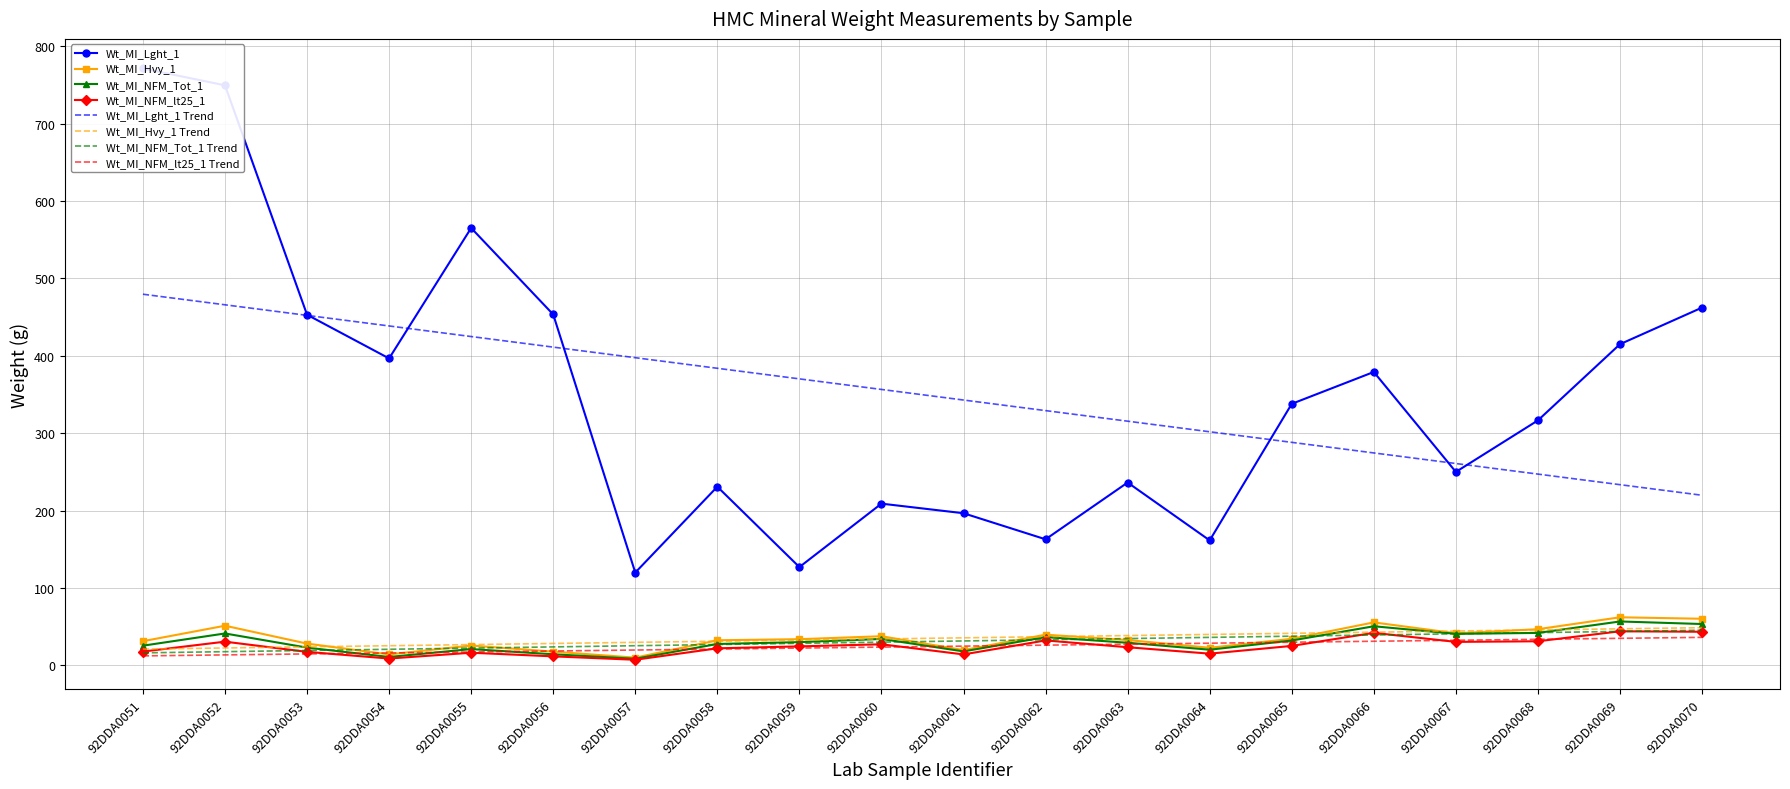

True or false: Wt_MI_NFM_Tot_1 and Wt_MI_Hvy_1 intersect in this chart.

False